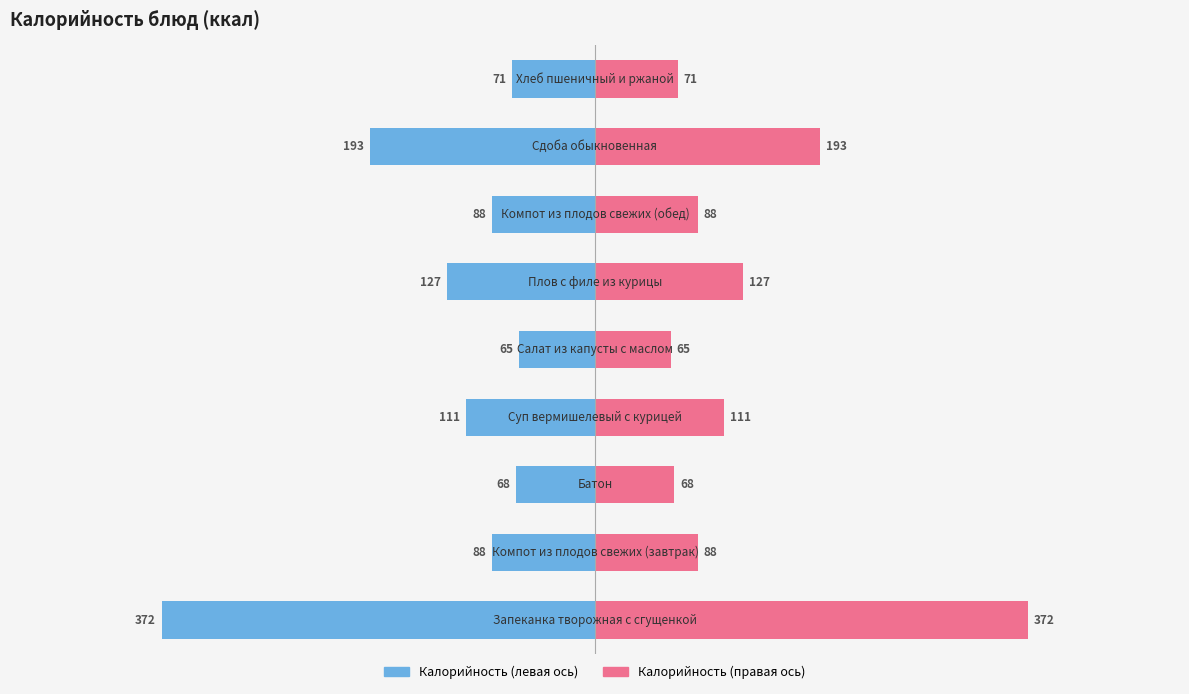

Reading left to right, extract all data points from this chart.

Завтрак: -372	-88	-68	-111	-65	-127	-88	-193	-71
Обед: 372	88	68	111	65	127	88	193	71